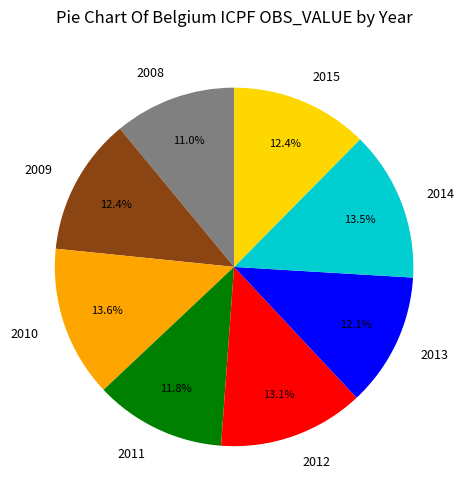

How many slices are in this pie chart?

8